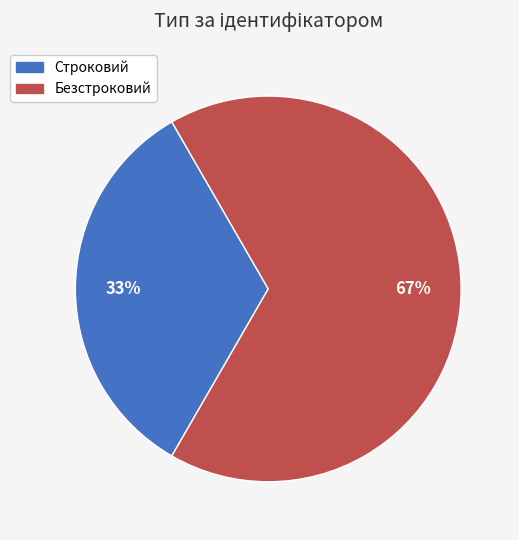

Which slice is the smallest?

Строковий